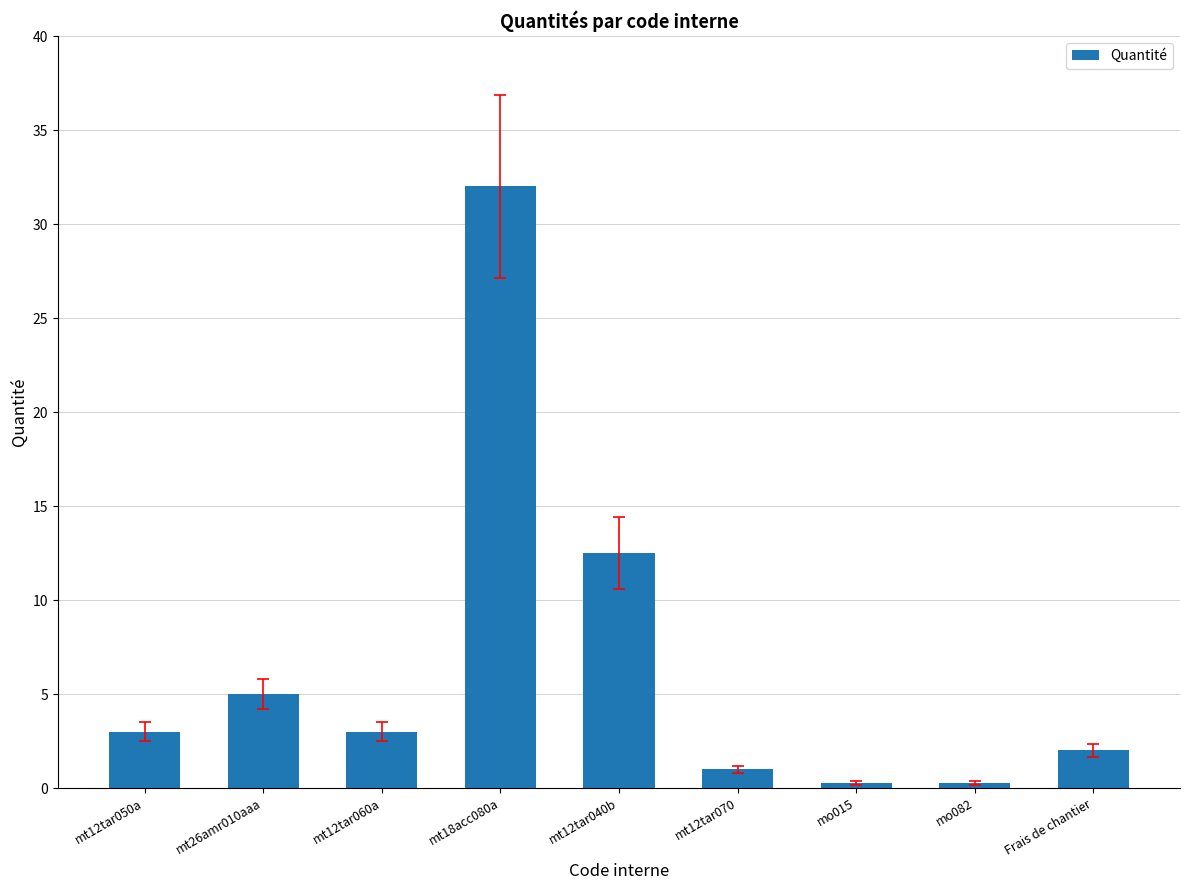

Read the value at mt12tar060a.

3.0